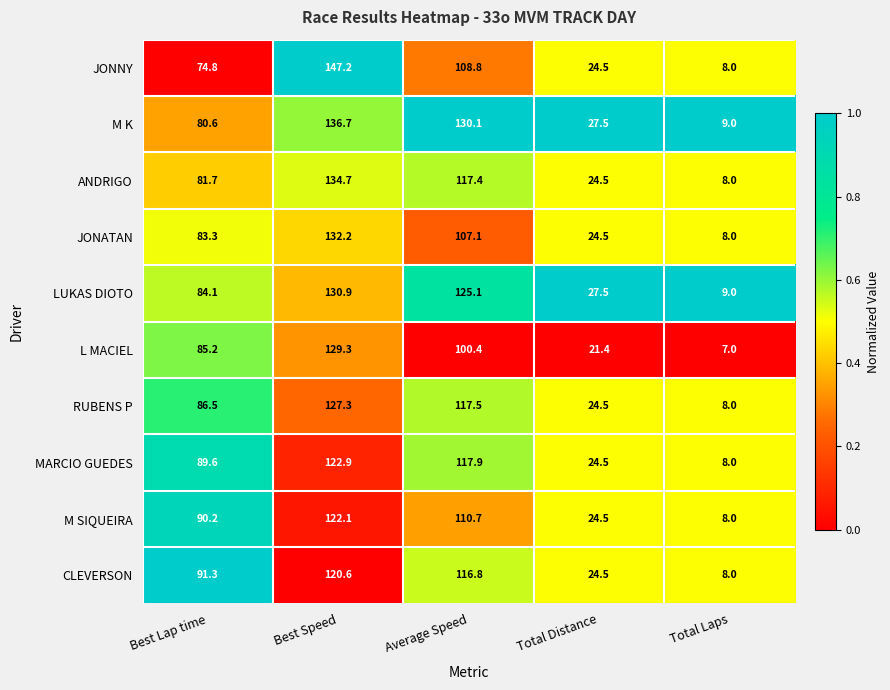

Which series has the largest range (max minus min)?

JONNY